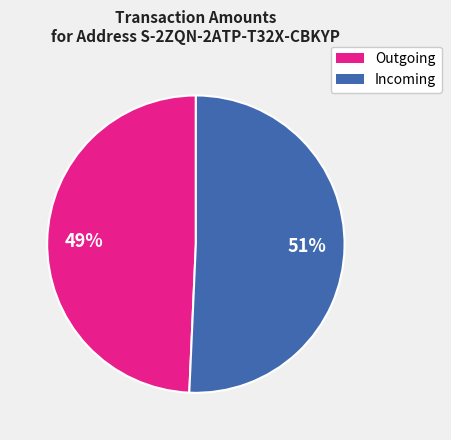

To the nearest percent, what is the average slice percentage?

50%